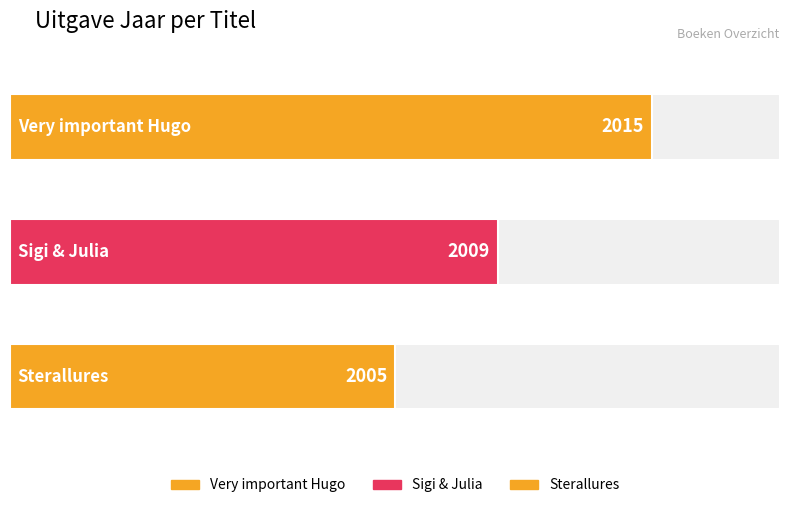

Which has a higher value, Sigi & Julia or Very important Hugo?

Very important Hugo